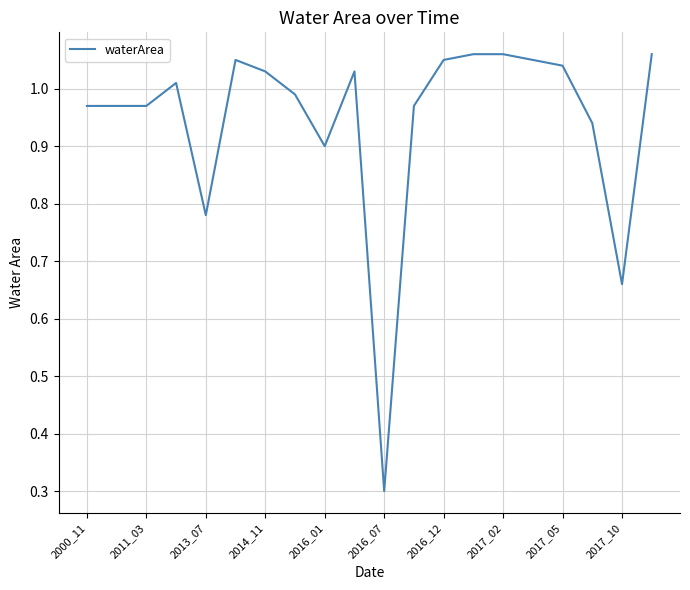

What is the minimum value shown in the chart?

0.3